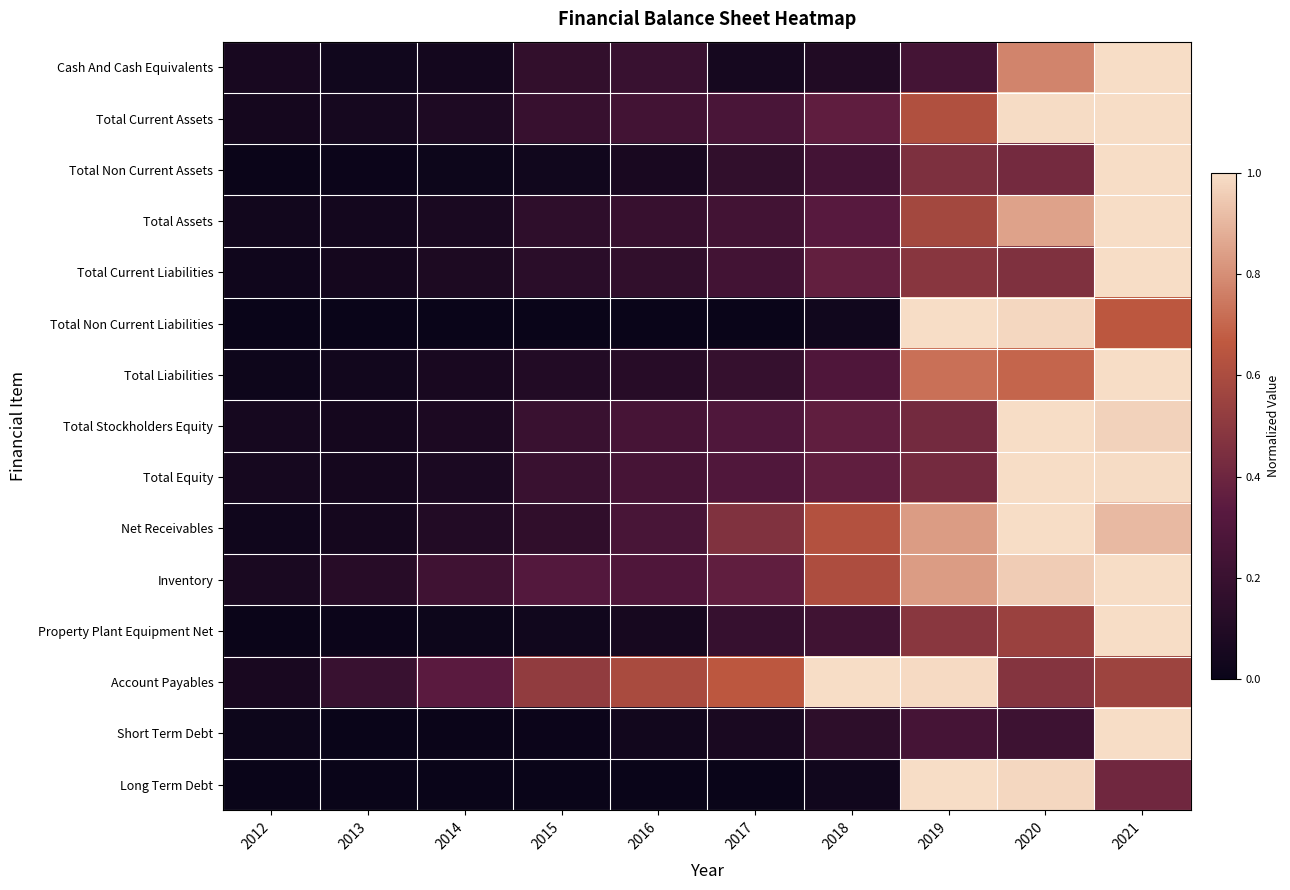

Reading left to right, transcribe all the data shown in this chart.

Cash And Cash Equivalents: 2012=0.1	2013=0.0	2014=0.0	2015=0.2	2016=0.2	2017=0.1	2018=0.1	2019=0.2	2020=0.8	2021=1.0
Total Current Assets: 2012=0.0	2013=0.1	2014=0.1	2015=0.2	2016=0.2	2017=0.3	2018=0.4	2019=0.6	2020=1.0	2021=1.0
Total Non Current Assets: 2012=0.0	2013=0.0	2014=0.0	2015=0.0	2016=0.1	2017=0.2	2018=0.2	2019=0.5	2020=0.4	2021=1.0
Total Assets: 2012=0.0	2013=0.0	2014=0.1	2015=0.2	2016=0.2	2017=0.2	2018=0.3	2019=0.6	2020=0.9	2021=1.0
Total Current Liabilities: 2012=0.0	2013=0.0	2014=0.1	2015=0.1	2016=0.2	2017=0.2	2018=0.4	2019=0.5	2020=0.5	2021=1.0
Total Non Current Liabilities: 2012=0.0	2013=0.0	2014=0.0	2015=0.0	2016=0.0	2017=0.0	2018=0.0	2019=1.0	2020=1.0	2021=0.7
Total Liabilities: 2012=0.0	2013=0.0	2014=0.1	2015=0.1	2016=0.1	2017=0.2	2018=0.3	2019=0.7	2020=0.7	2021=1.0
Total Stockholders Equity: 2012=0.1	2013=0.1	2014=0.1	2015=0.2	2016=0.3	2017=0.3	2018=0.4	2019=0.4	2020=1.0	2021=1.0
Total Equity: 2012=0.1	2013=0.0	2014=0.1	2015=0.2	2016=0.3	2017=0.3	2018=0.4	2019=0.4	2020=1.0	2021=1.0
Net Receivables: 2012=0.0	2013=0.0	2014=0.1	2015=0.2	2016=0.3	2017=0.5	2018=0.6	2019=0.8	2020=1.0	2021=0.9
Inventory: 2012=0.1	2013=0.1	2014=0.2	2015=0.3	2016=0.3	2017=0.4	2018=0.6	2019=0.8	2020=1.0	2021=1.0
Property Plant Equipment Net: 2012=0.0	2013=0.0	2014=0.0	2015=0.0	2016=0.1	2017=0.2	2018=0.2	2019=0.5	2020=0.5	2021=1.0
Account Payables: 2012=0.1	2013=0.2	2014=0.3	2015=0.5	2016=0.6	2017=0.7	2018=1.0	2019=1.0	2020=0.5	2021=0.6
Short Term Debt: 2012=0.0	2013=0.0	2014=0.0	2015=0.0	2016=0.0	2017=0.1	2018=0.1	2019=0.3	2020=0.2	2021=1.0
Long Term Debt: 2012=0.0	2013=0.0	2014=0.0	2015=0.0	2016=0.0	2017=0.0	2018=0.0	2019=1.0	2020=1.0	2021=0.4